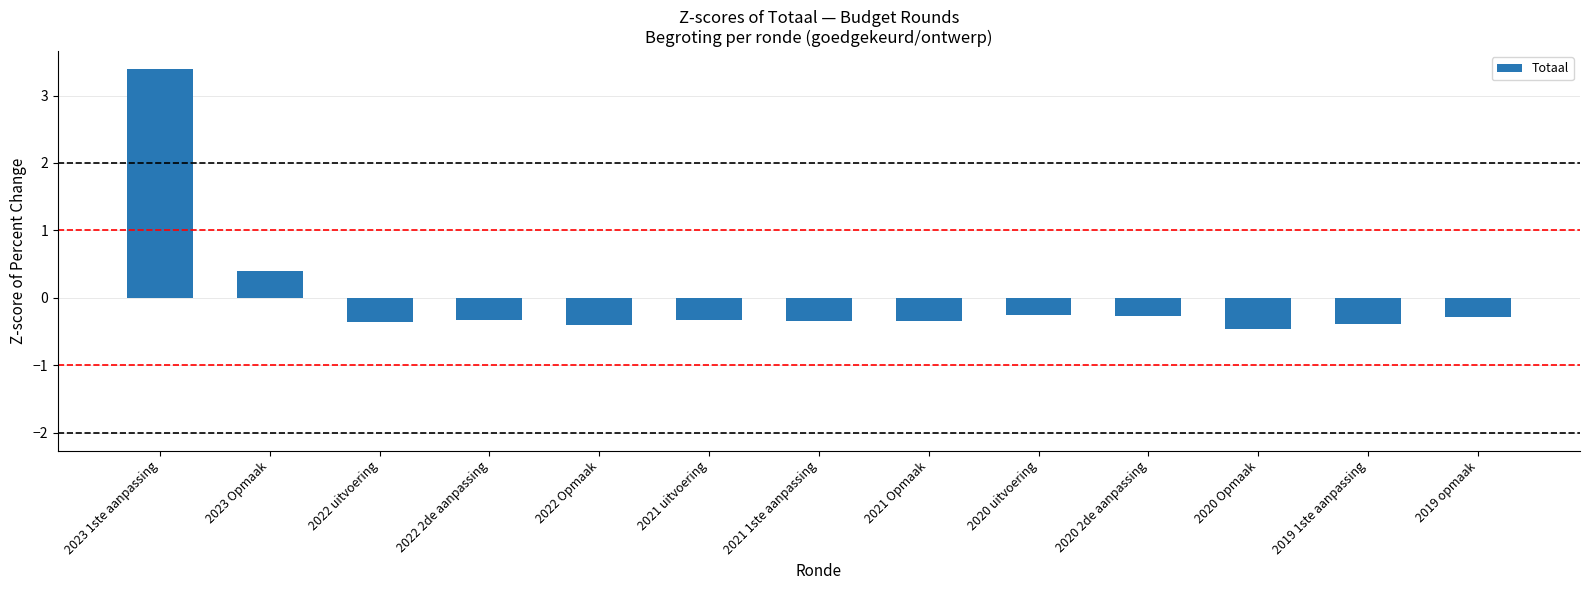

What is the maximum value shown in the chart?

3.4